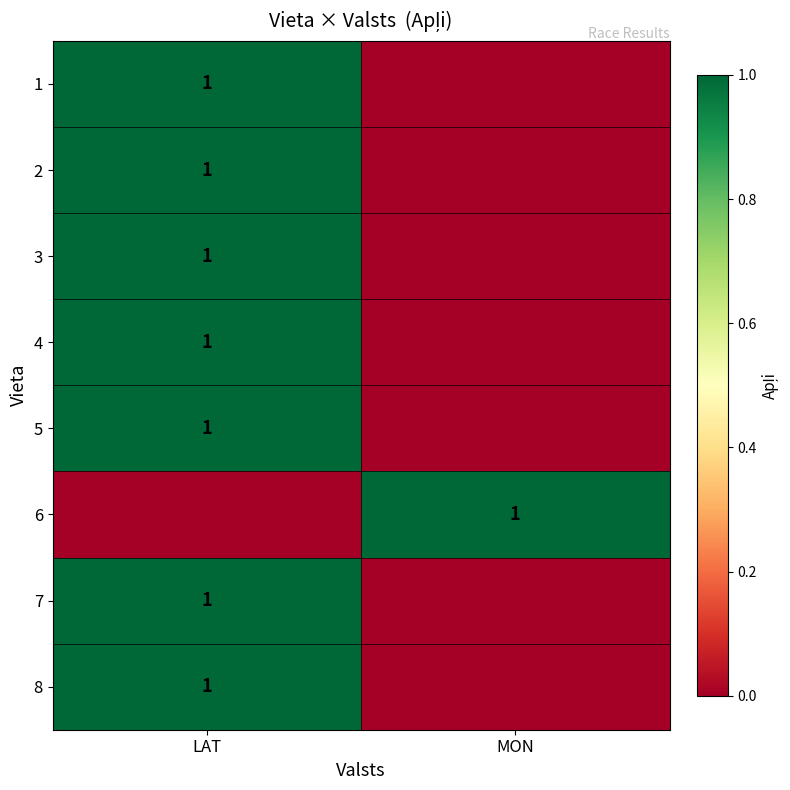

At which category does the chart reach its peak across all series?

LAT